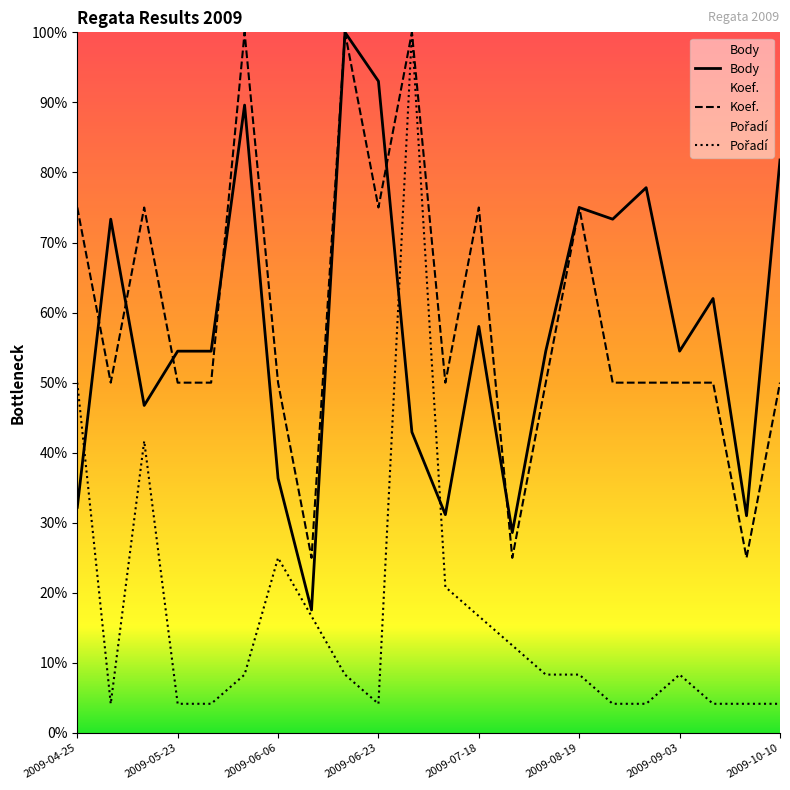

Is the value of Koef. at 2009-06-06 greater than the value of Body at 2009-08-20?

No